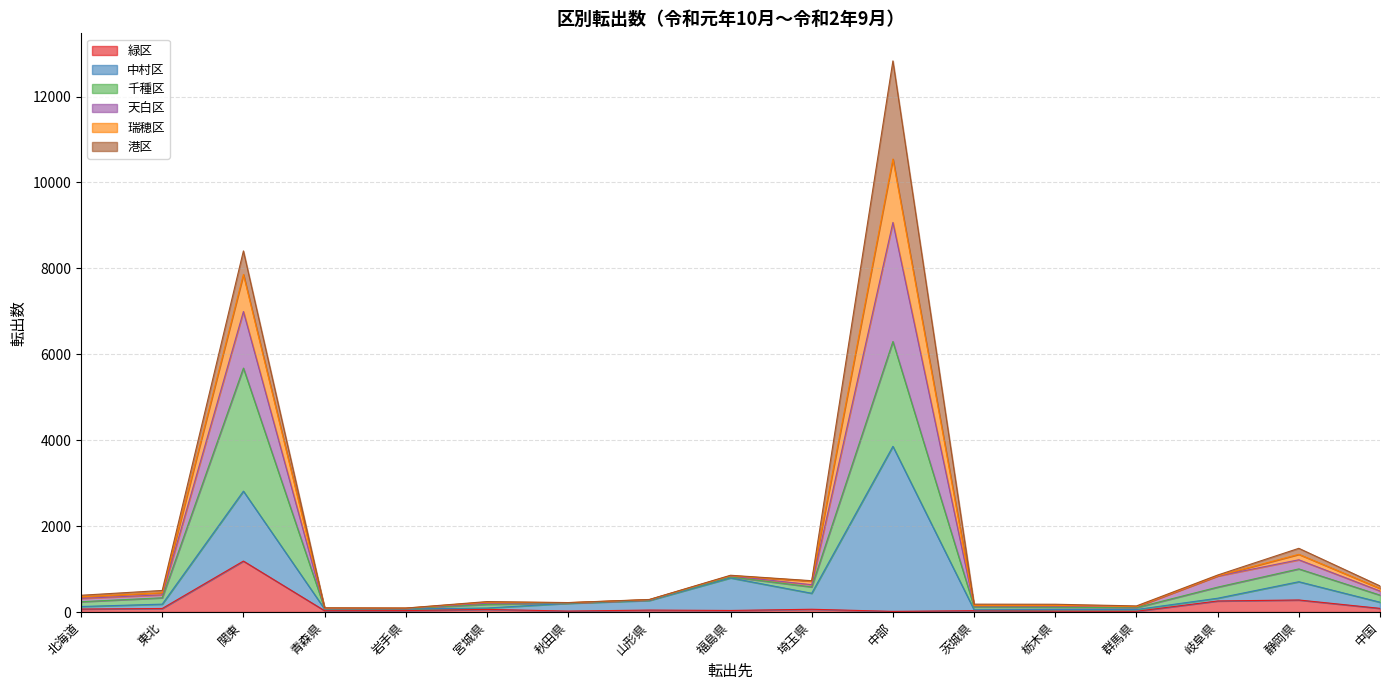

What is the total value across all series at 関東?

8407